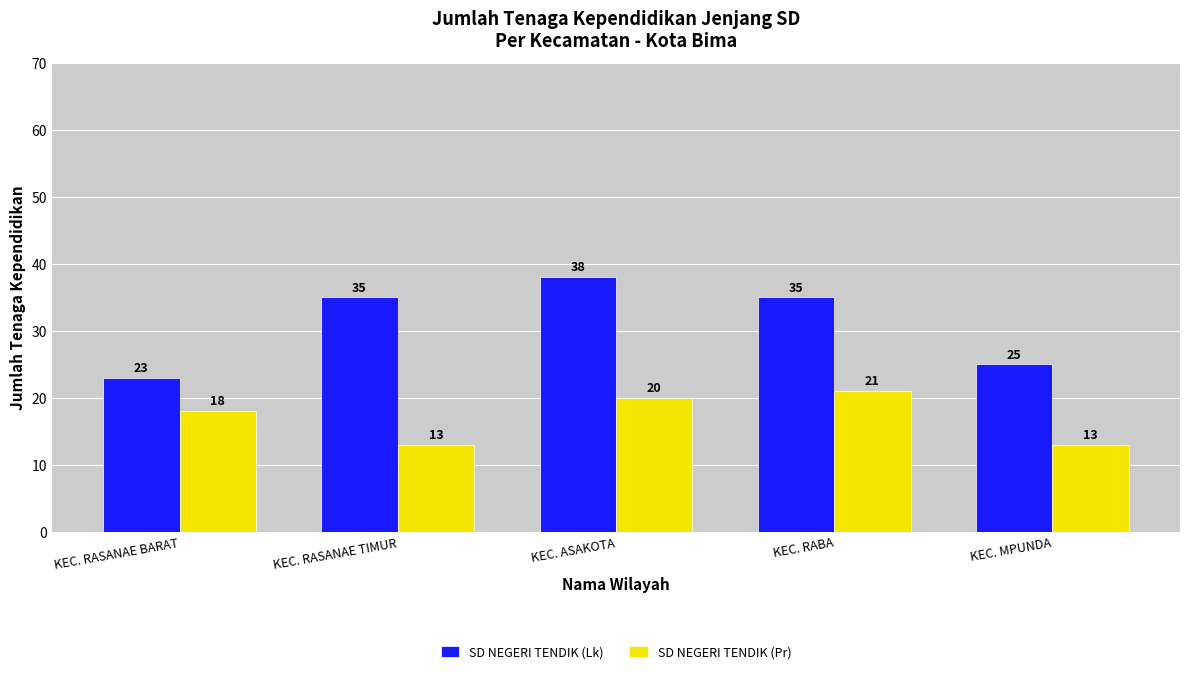

List the series in order of their overall mean, lowest first.

SD NEGERI TENDIK (Pr), SD NEGERI TENDIK (Lk)